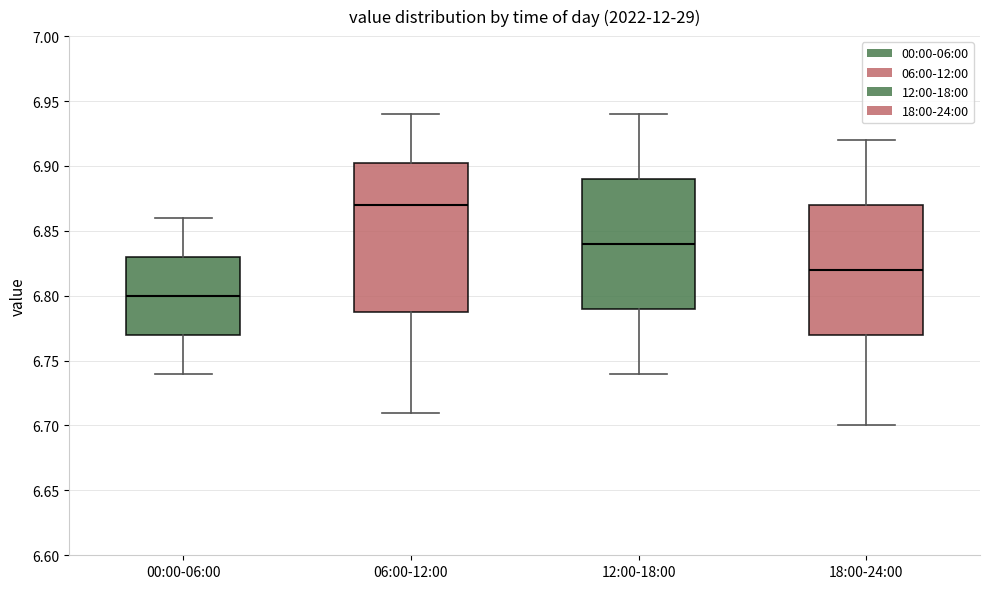

Which box is the tallest, from its lower edge to its upper edge?

06:00-12:00